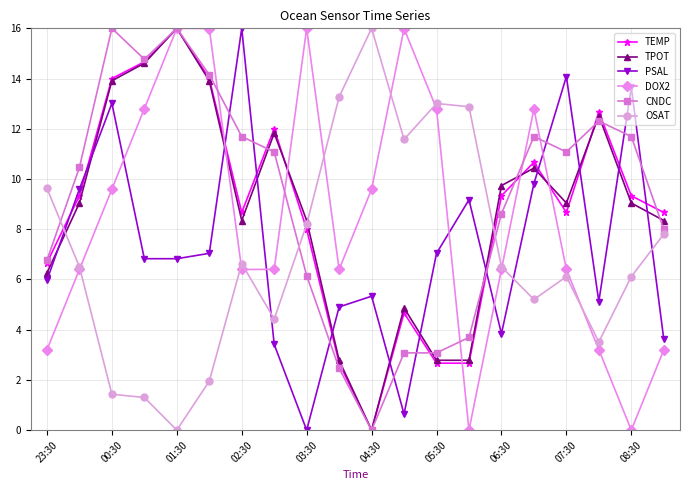

In TEMP, how many points are higher than both neighbors (excluding endpoints)?

5